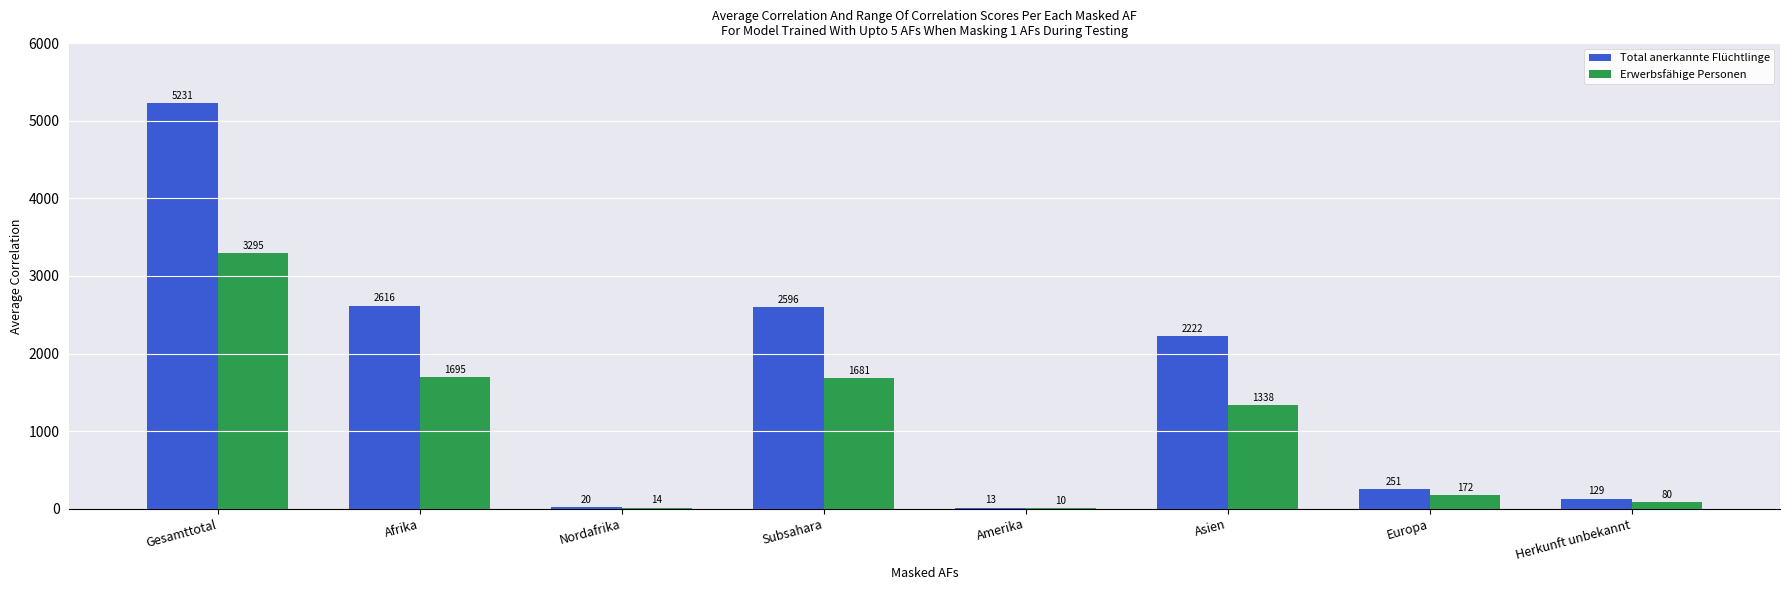

Reading left to right, transcribe all the data shown in this chart.

Total anerkannte Flüchtlinge: 5231	2616	20	2596	13	2222	251	129
Erwerbsfähige Personen: 3295	1695	14	1681	10	1338	172	80